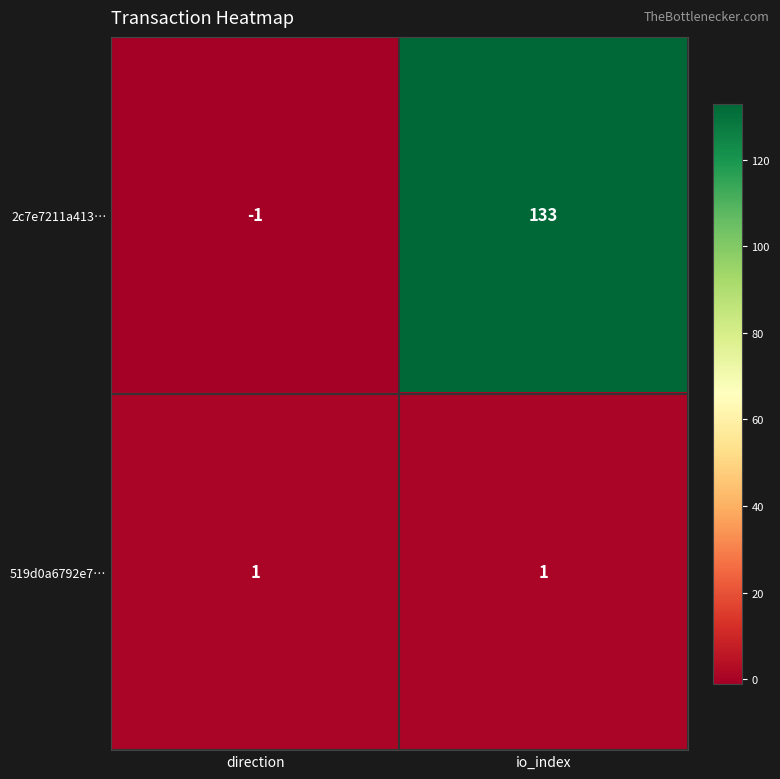

What is the smallest value displayed?

-1